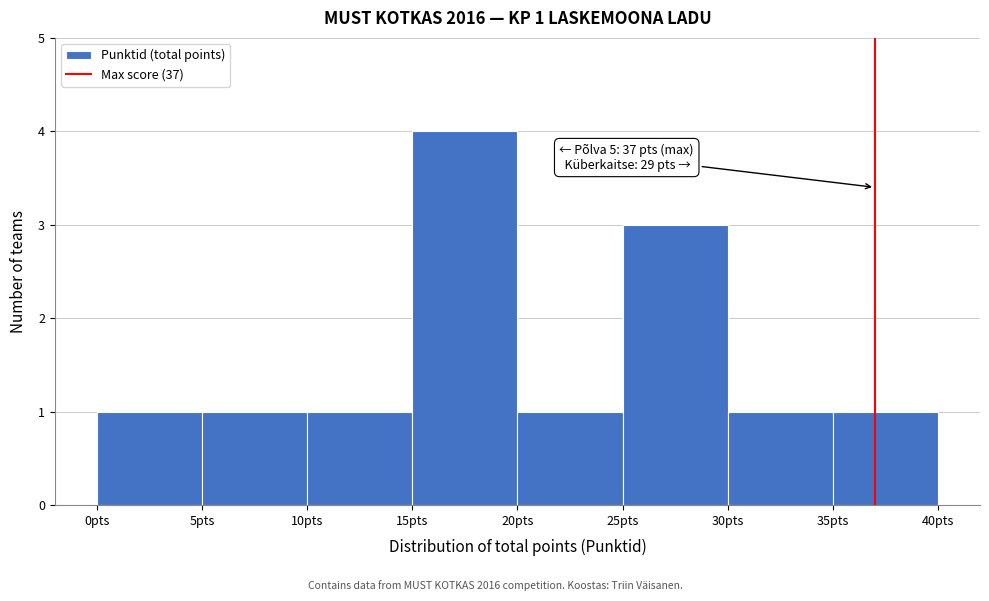

Which range on the x-axis has the tallest bar?

15 to 20